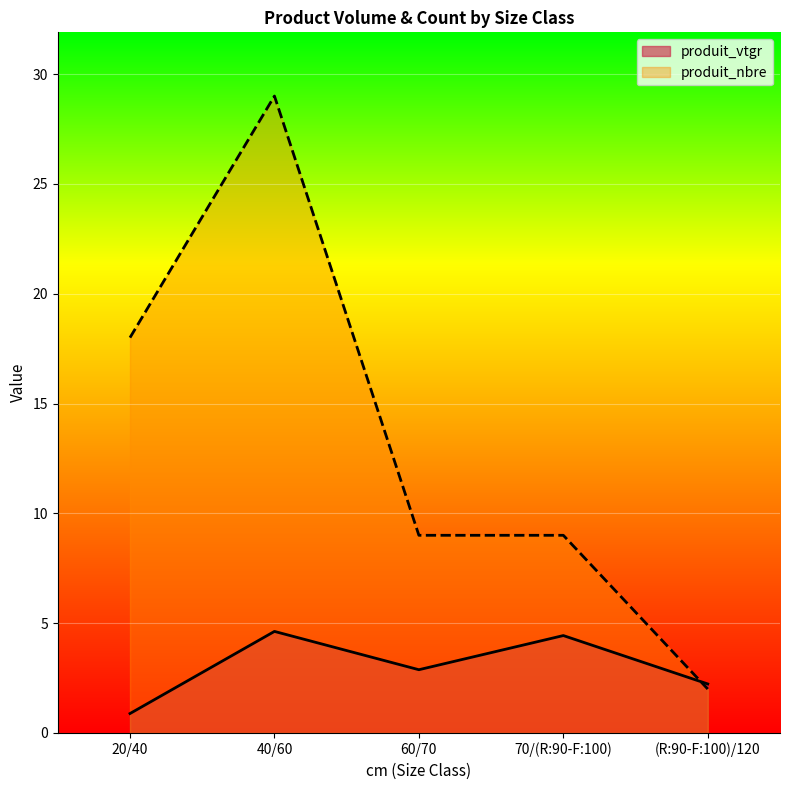

What is the difference between the maximum and minimum values in the produit_nbre series?

27.0